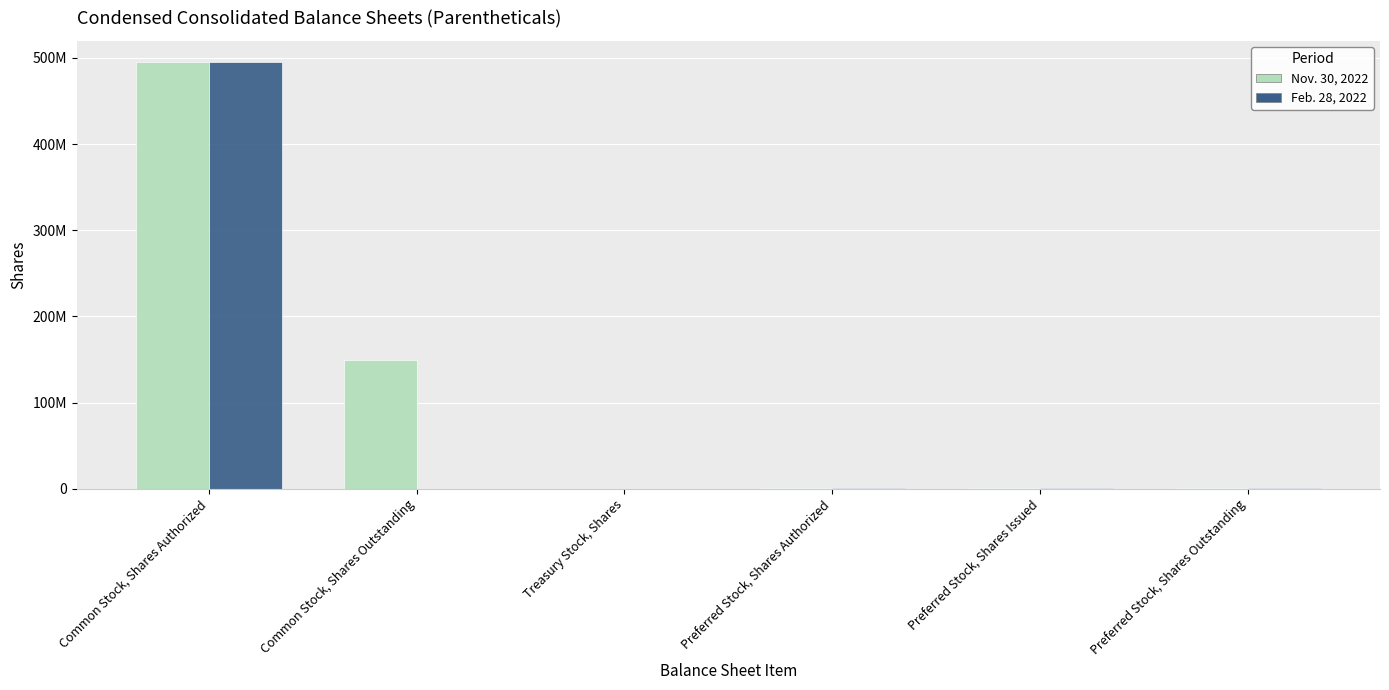

Does the chart contain stacked bars?

No